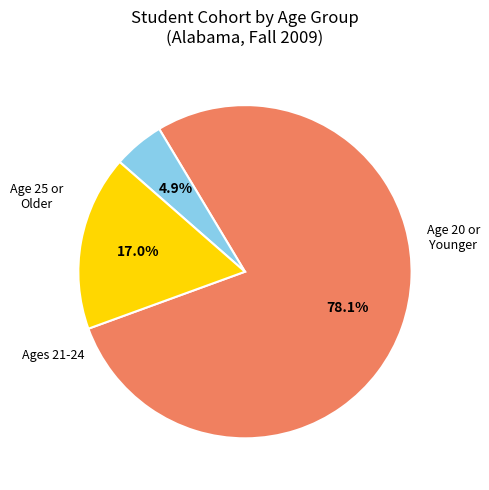

Is there a majority slice in this chart?

Yes